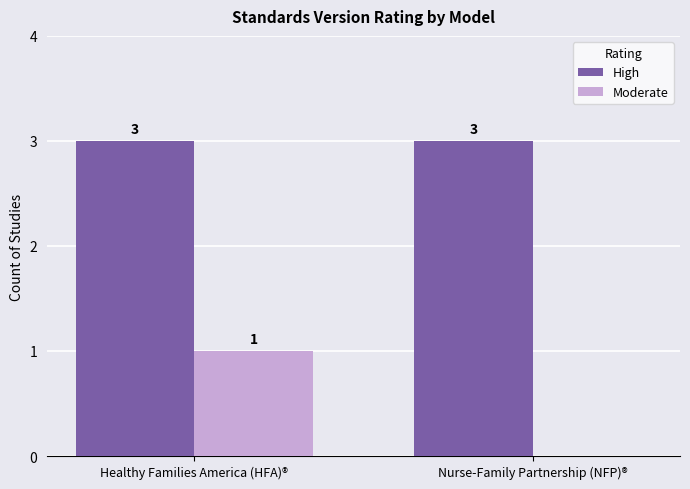

Read the High value at Healthy Families America (HFA)®.

3